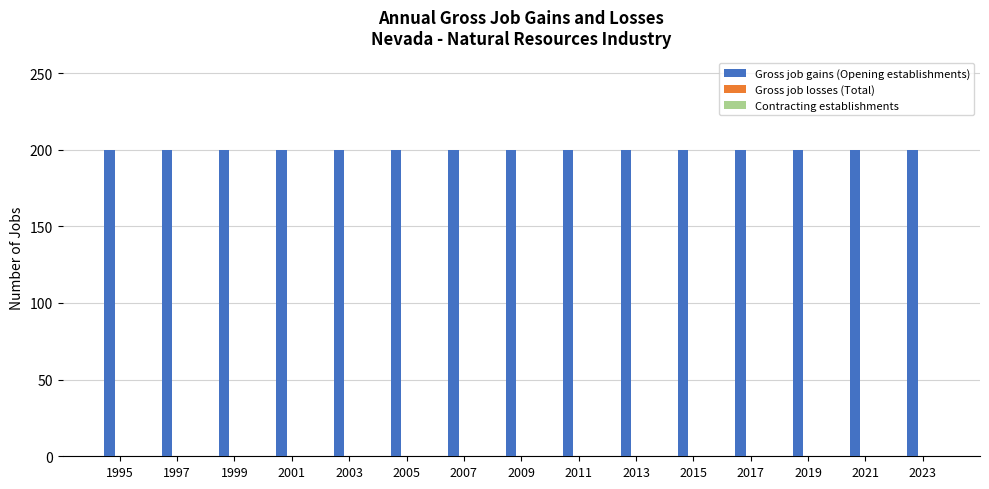

Count the number of categories in the chart.

15